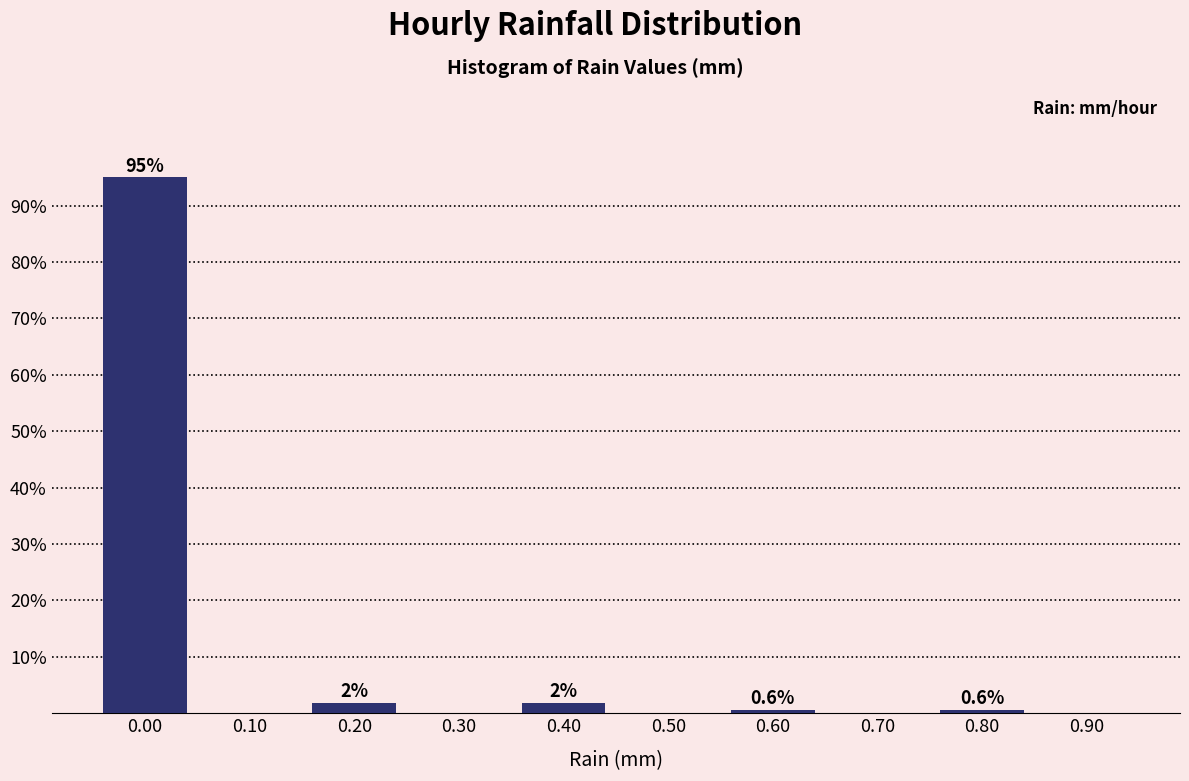

Over which range of the x-axis is the bar tallest?

-0.05 to 0.05